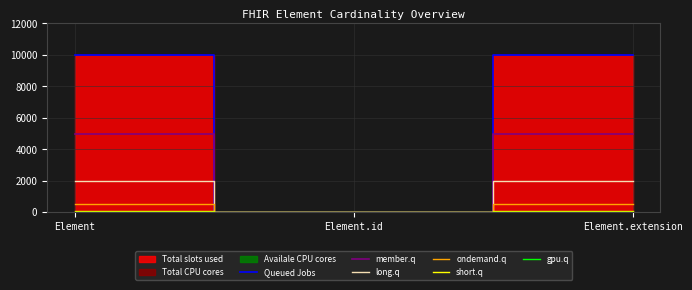

What is the highest value of the ondemand.q series?

500